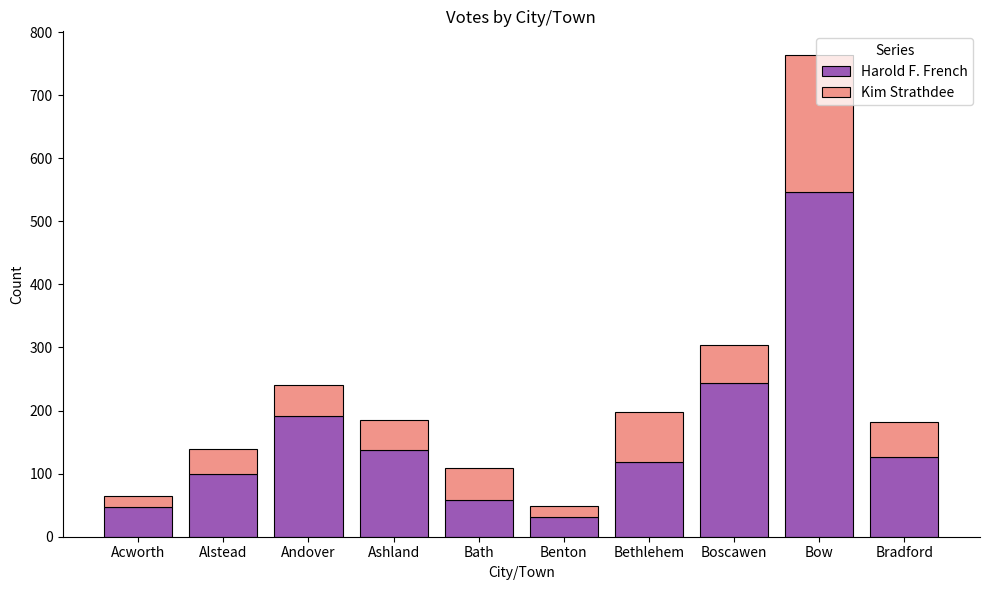

How many data points does each series have?

10